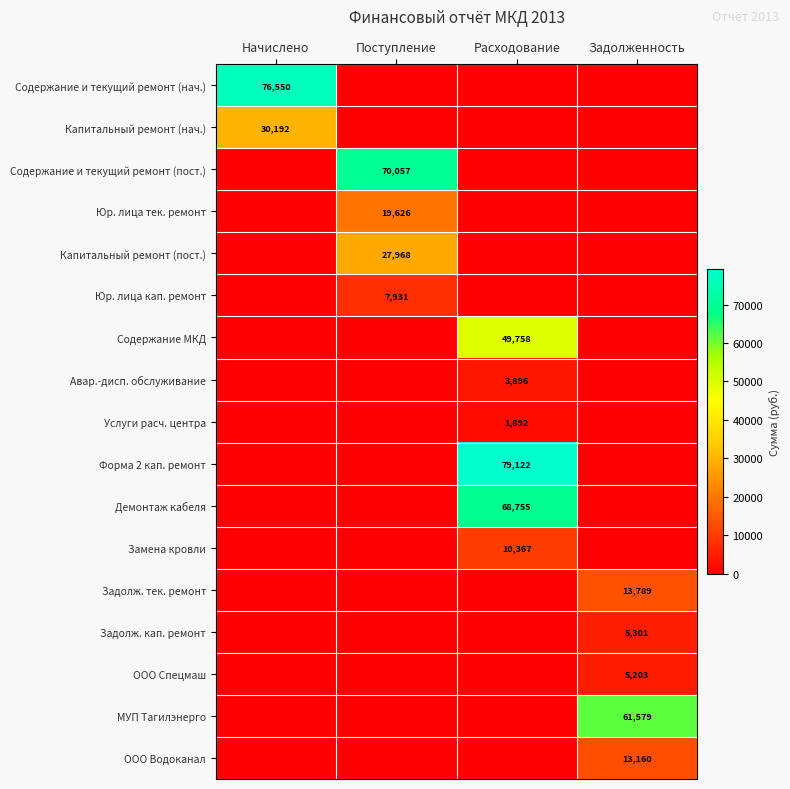

The Капитальный ремонт (пост.) series shows 38156 at Поступление. True or false?

False